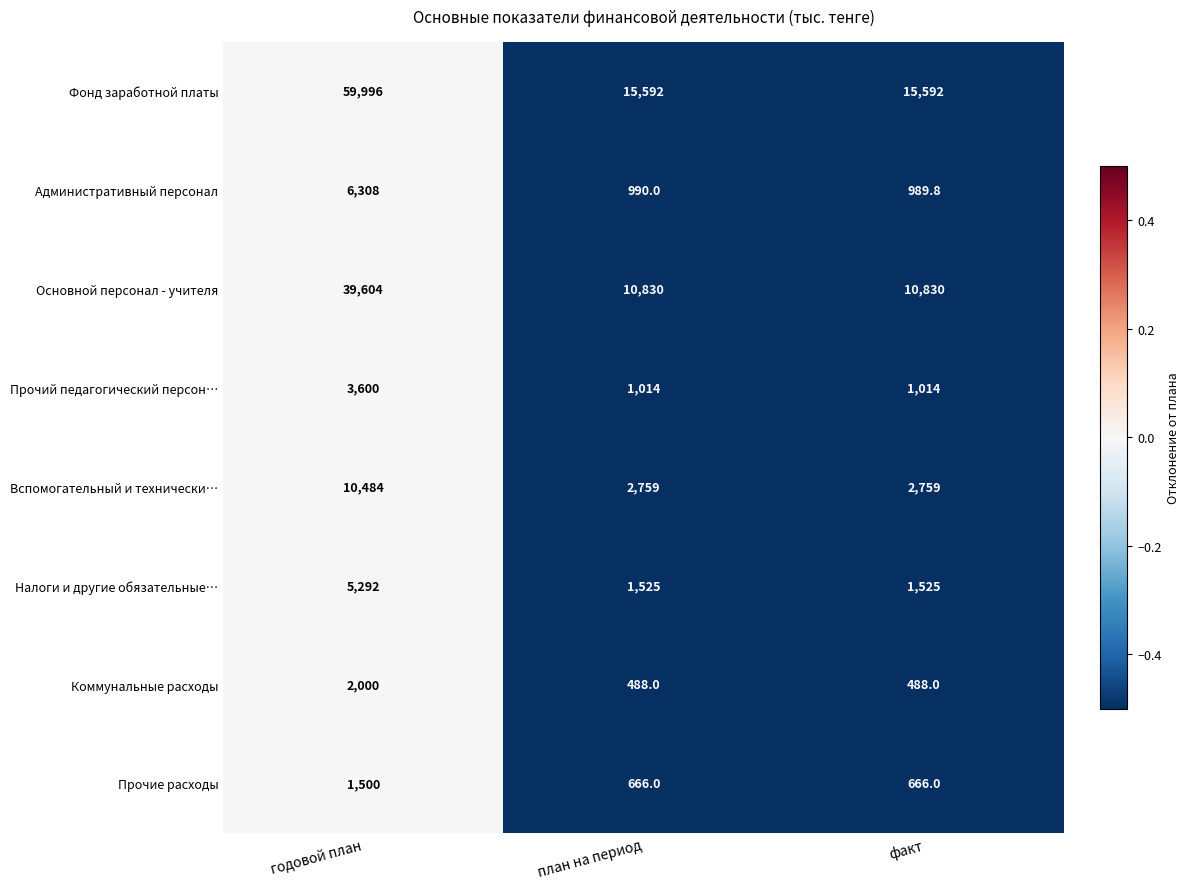

What is the average value of the Коммунальные расходы series?

992.0